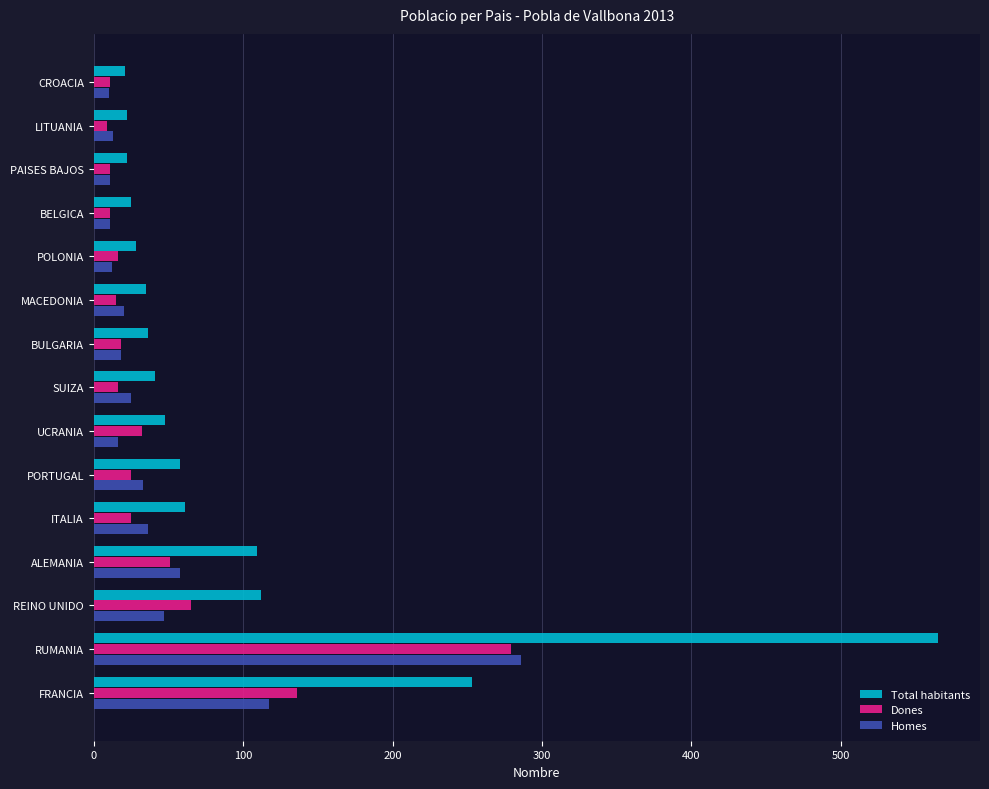

Which series has the largest range (max minus min)?

Total habitants